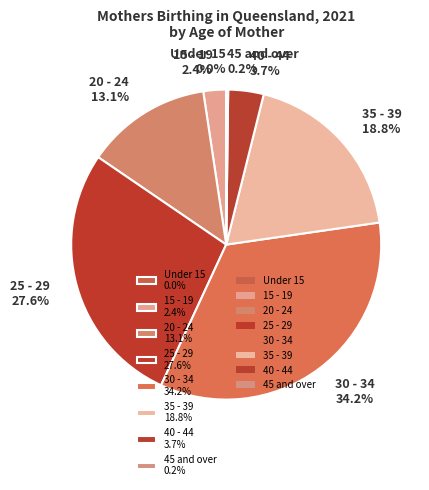

What is the ratio of the value at 15 - 19 2.4% to the value at 40 - 44 3.7%?

0.6